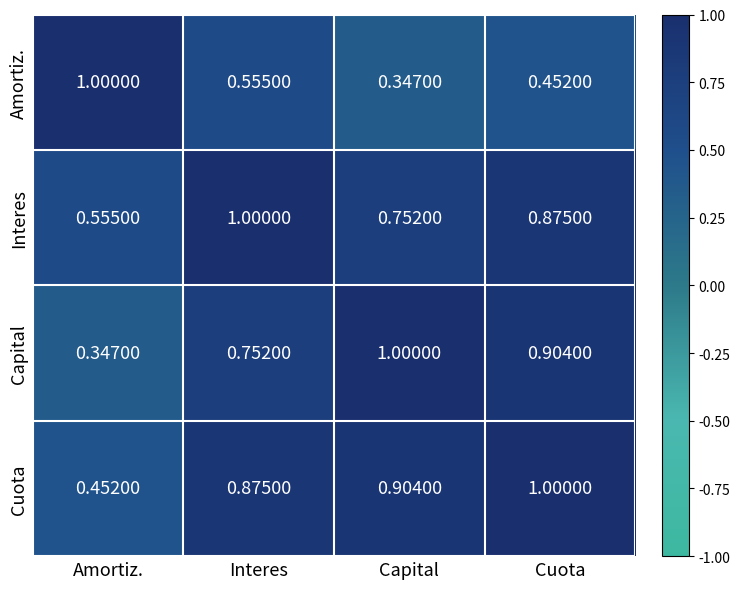

Which category has the highest value in the Interes series?

Interes